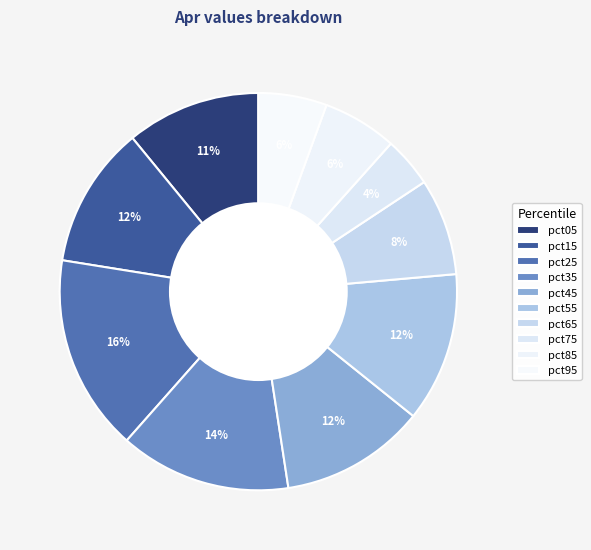

Does pct15 account for over 50% of the chart?

No